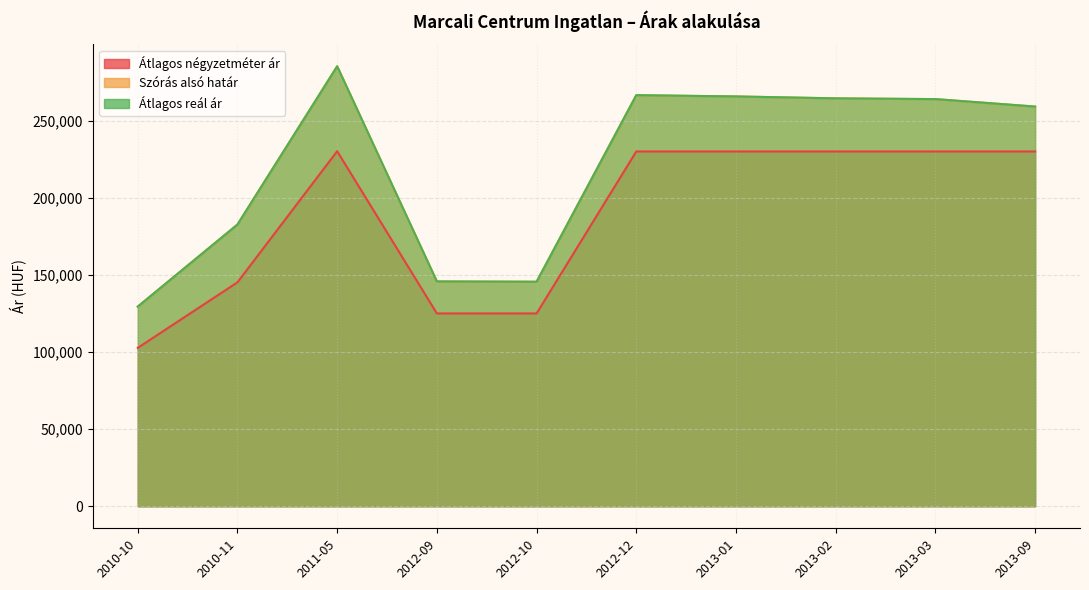

Which category has the lowest value across all series?

2010-10